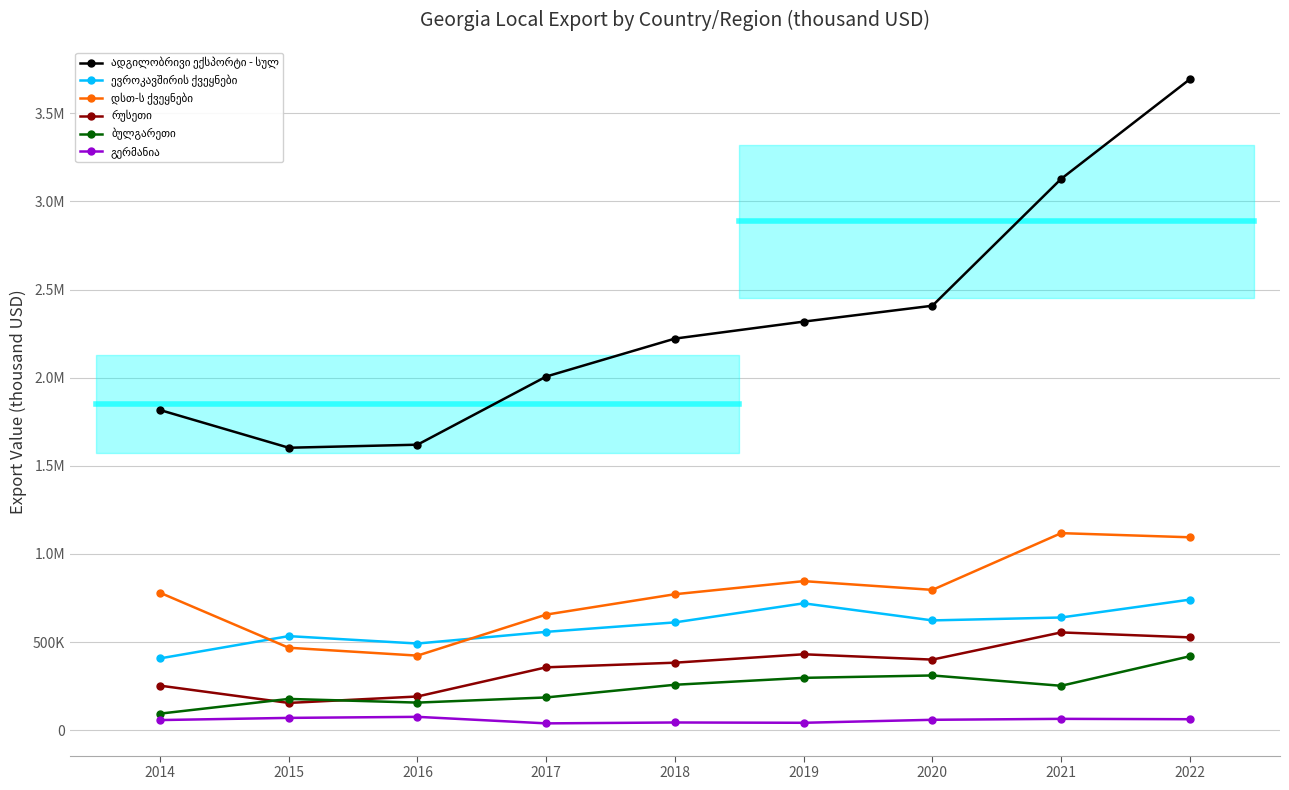

Where is the first local minimum for ადგილობრივი ექსპორტი - სულ?

2015